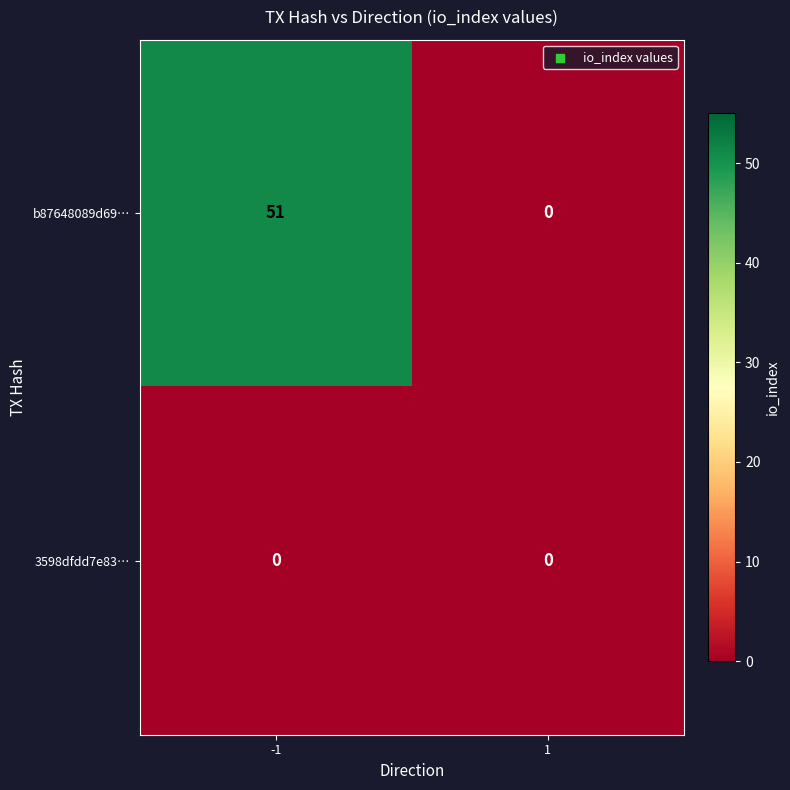

Which series has the largest total across all categories?

b87648089d69…